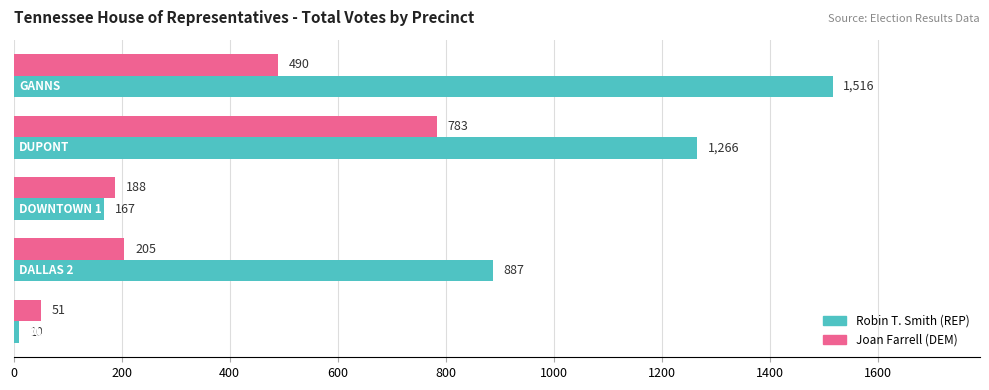

What is the smallest value displayed?

10